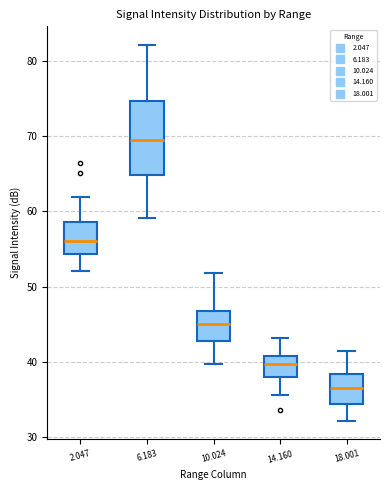

Which box is the tallest, from its lower edge to its upper edge?

6.183